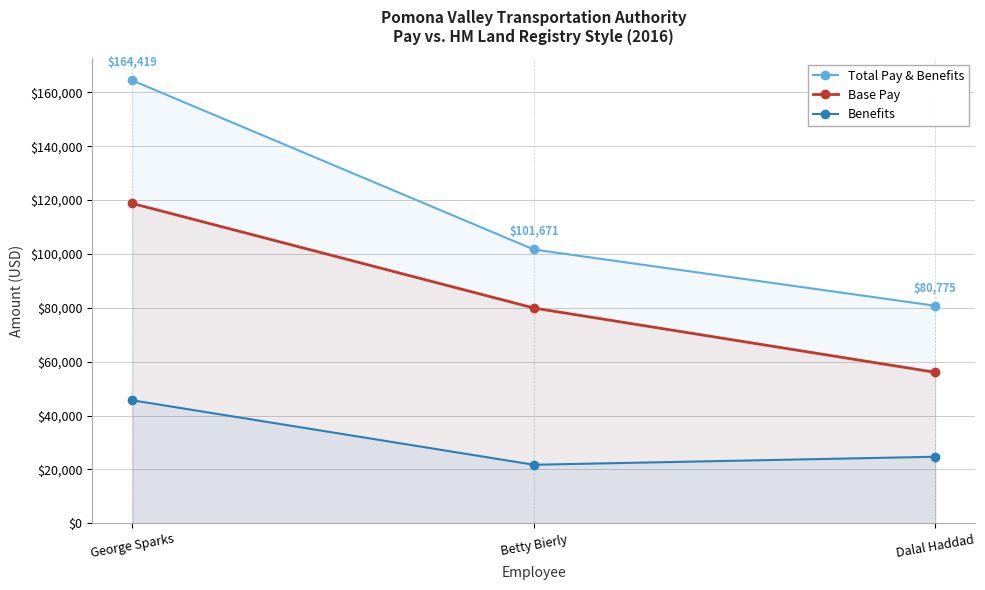

The Total Pay & Benefits series shows 29790.7 at Dalal Haddad. True or false?

False